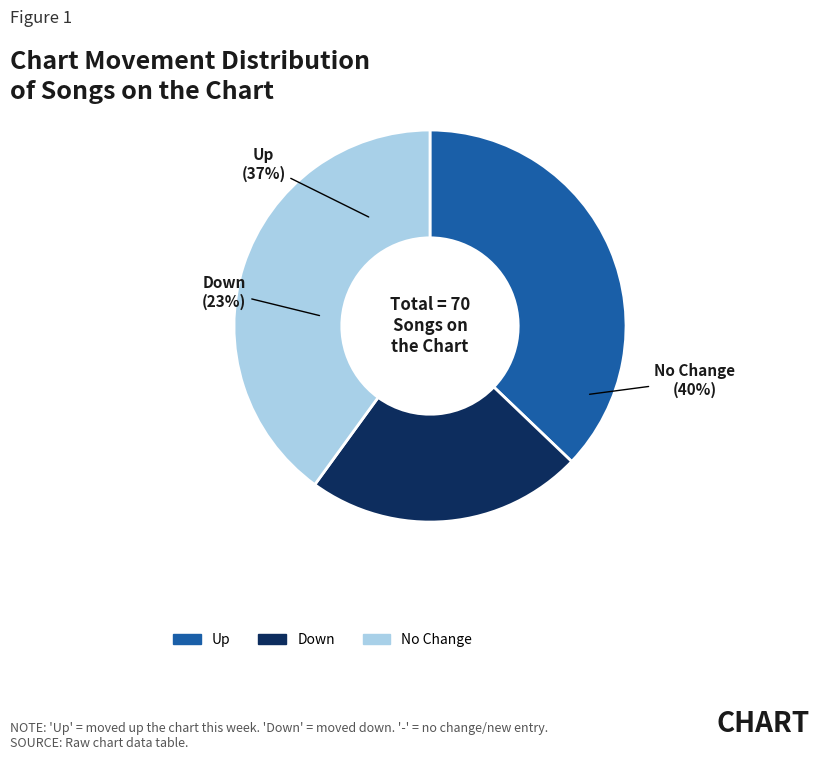

What percentage is the down slice, to the nearest percent?

23%